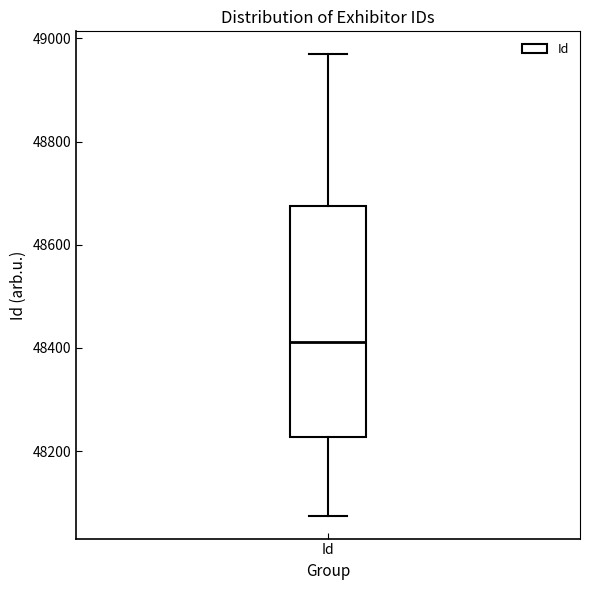

Read this box plot against the y-axis: the position of the median line, the range covered by the box, and the ends of both whiskers. The values are not printed on the chart, so give them approximately, as read against the axis.

median 48420, box 48220 to 48680, whiskers 48080 to 48960